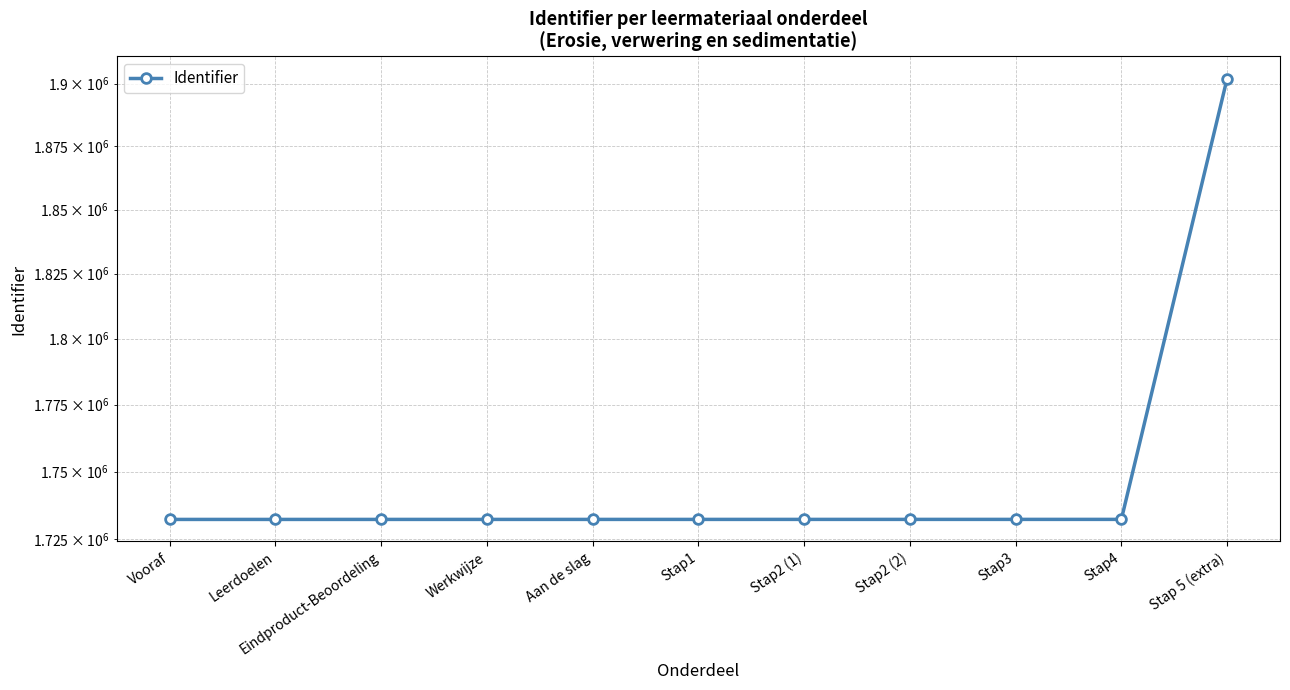

At which category does the chart reach its peak across all series?

Stap 5 (extra)